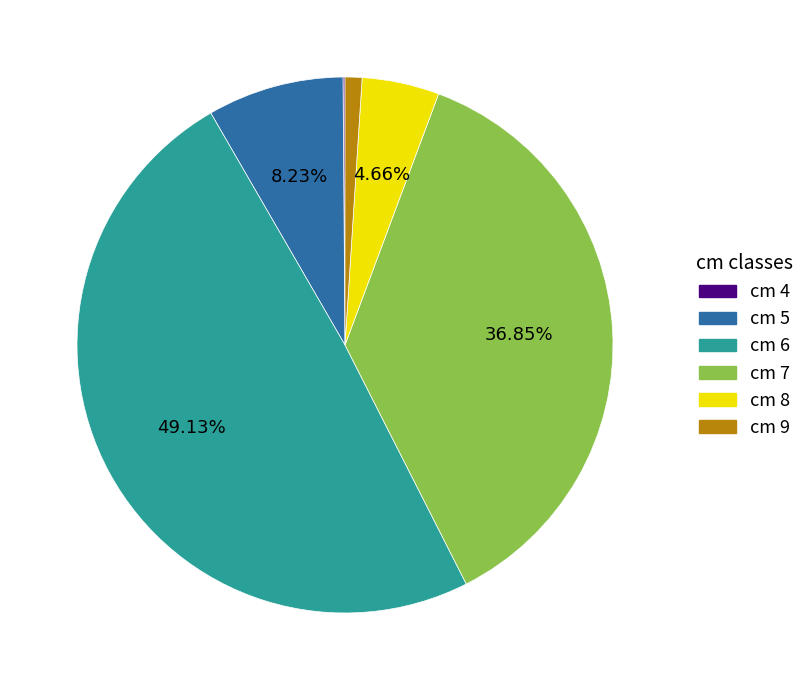

Is there a majority slice in this chart?

No